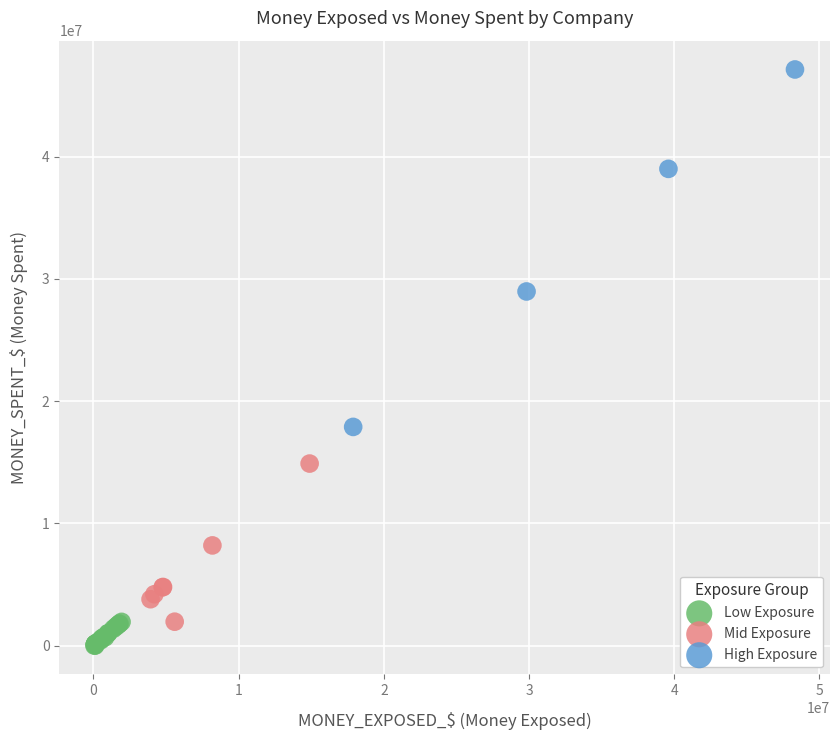

Which series has the largest Y range (max minus min)?

High Exposure